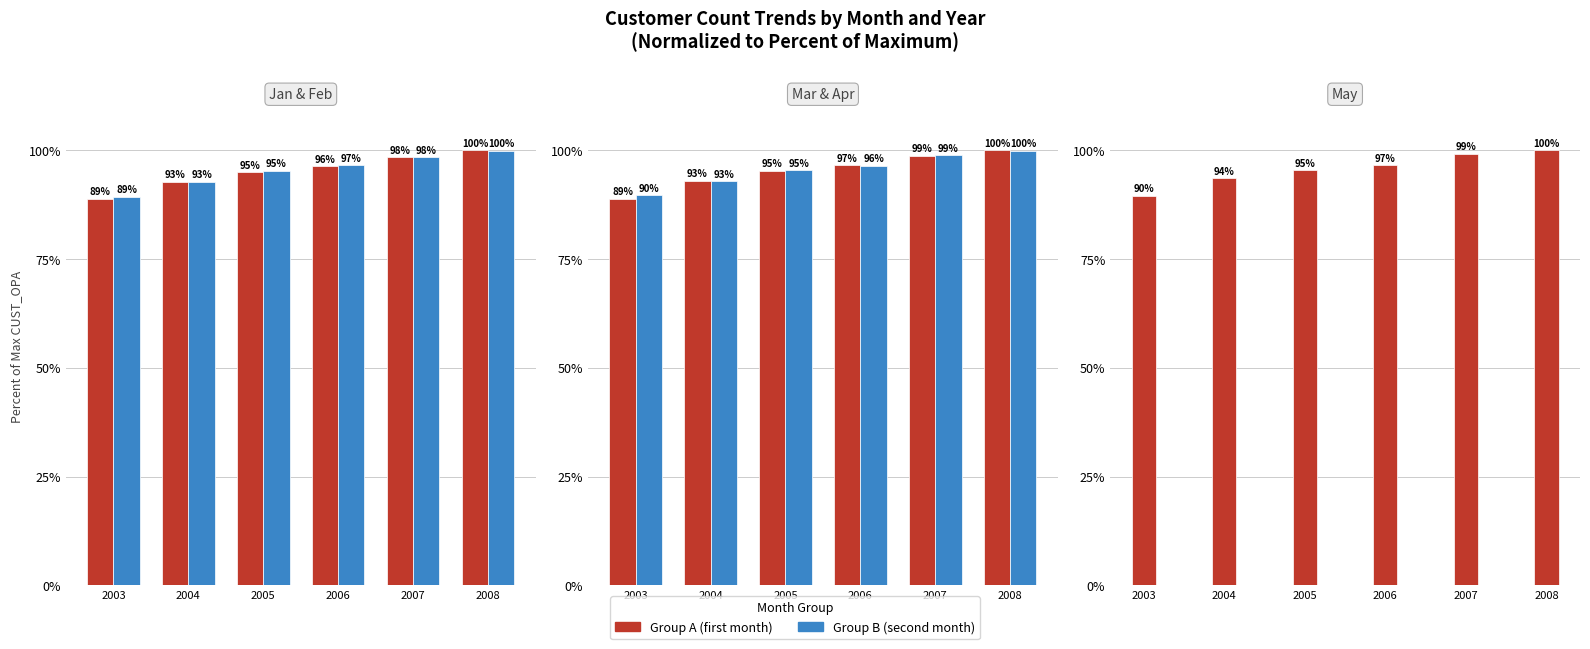

Is it true that Apr equals 137.3 at 2007?

False